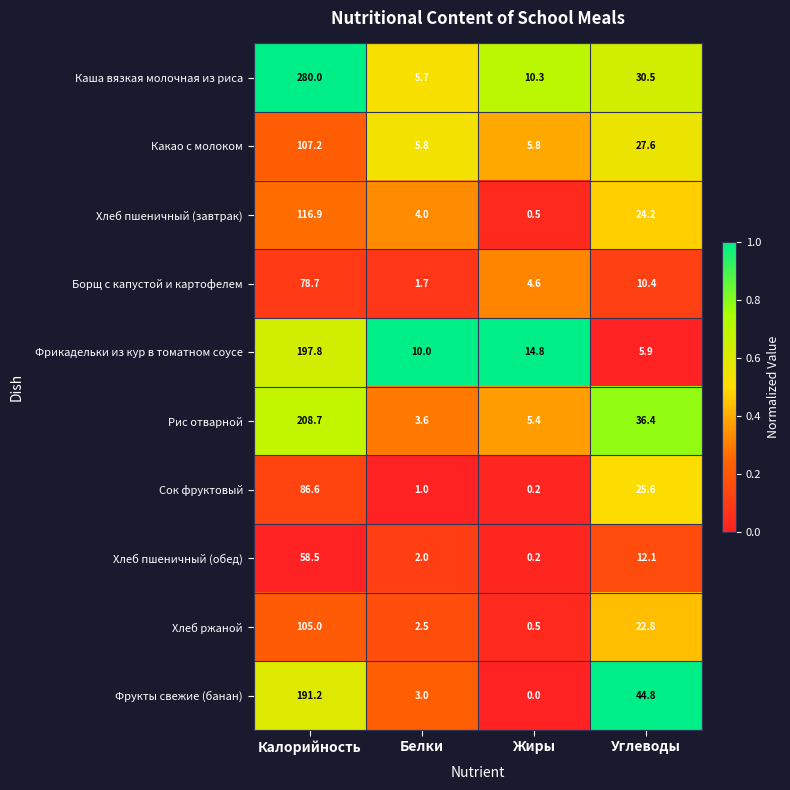

Is it true that Борщ с капустой и картофелем equals 78.7 at Калорийность?

True